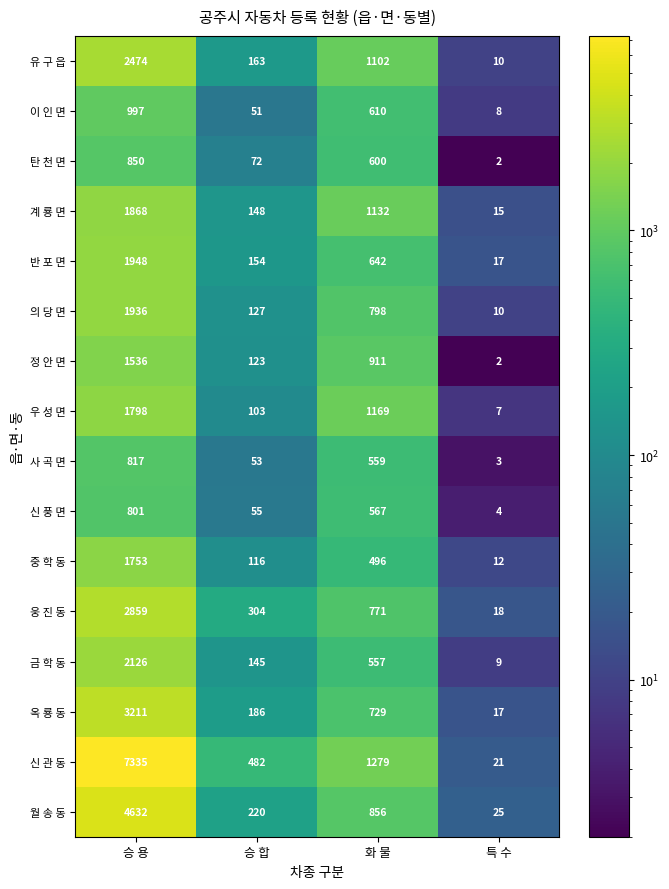

Which category has the highest value across all series?

승 용